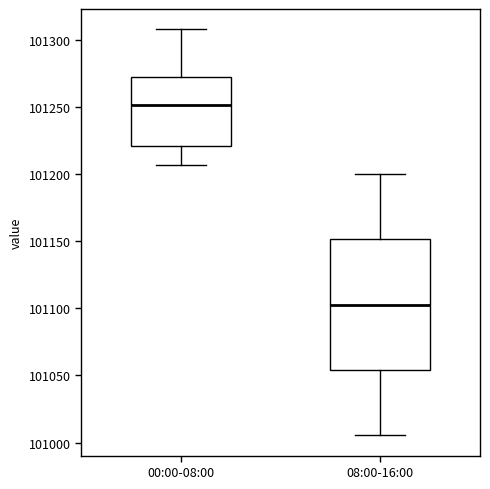

Reading left to right, read every box against the y-axis: the position of its median line, the range the box covers, and the ends of its whiskers. The values are not printed on the chart, so give them approximately, as read against the axis.

00:00-08:00: median 101250, box 101220 to 101270, whiskers 101205 to 101310
08:00-16:00: median 101105, box 101055 to 101150, whiskers 101005 to 101200